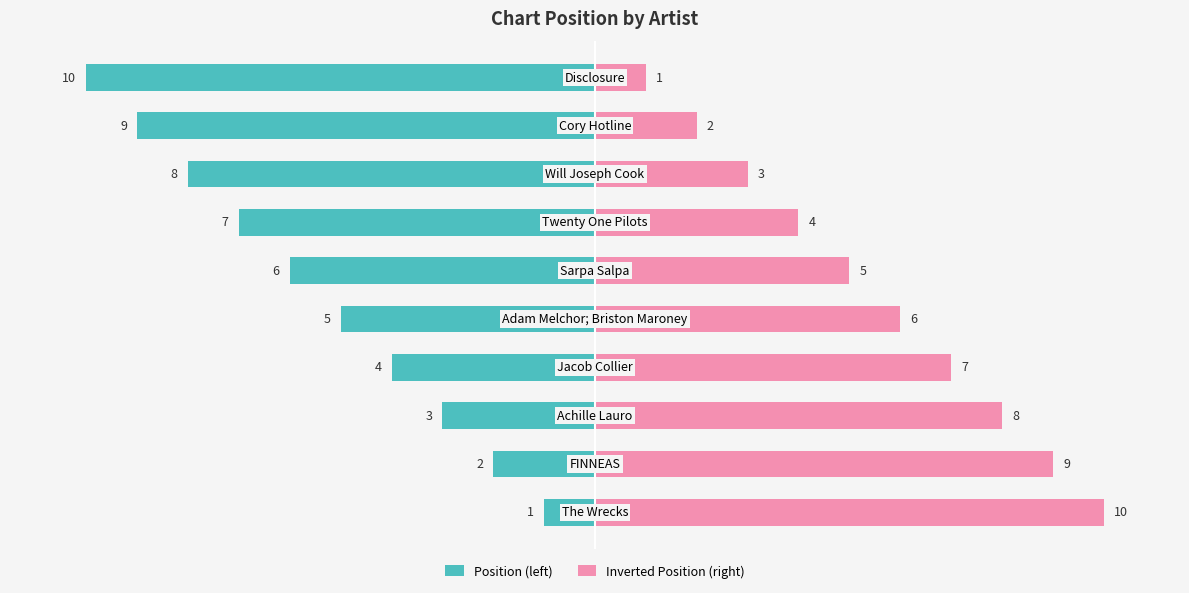

Reading left to right, list all the values displayed in this chart.

Position (left): -1	-2	-3	-4	-5	-6	-7	-8	-9	-10
Inverted Position (right): 10	9	8	7	6	5	4	3	2	1